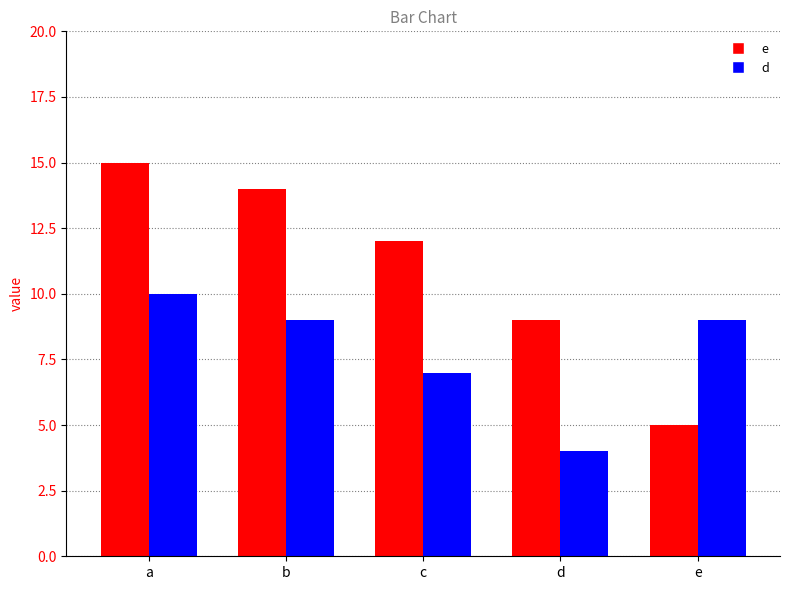

Which category has the lowest value in the e series?

e